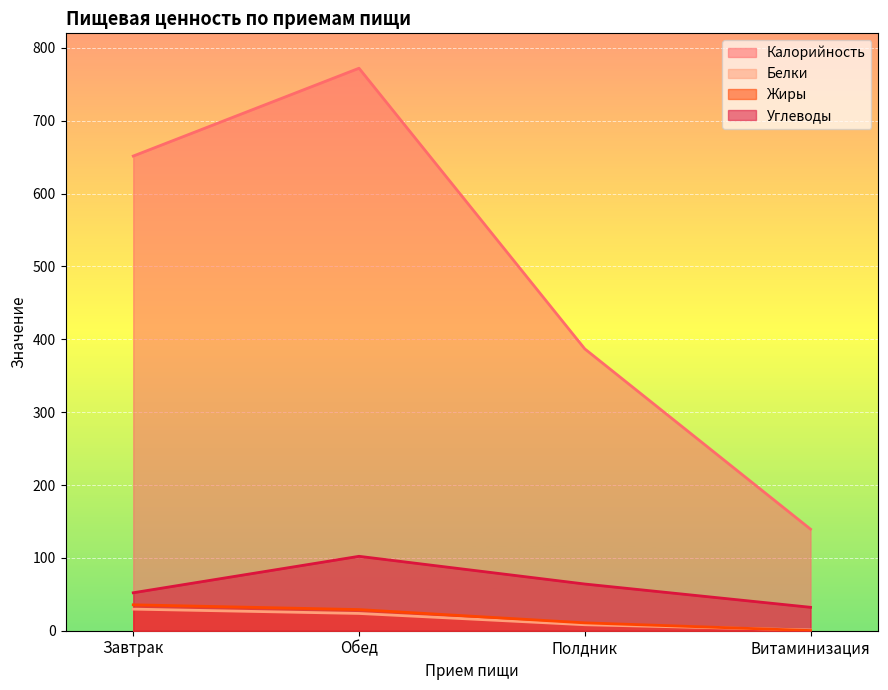

True or false: Углеводы has a value of 86.1 at Полдник.

False